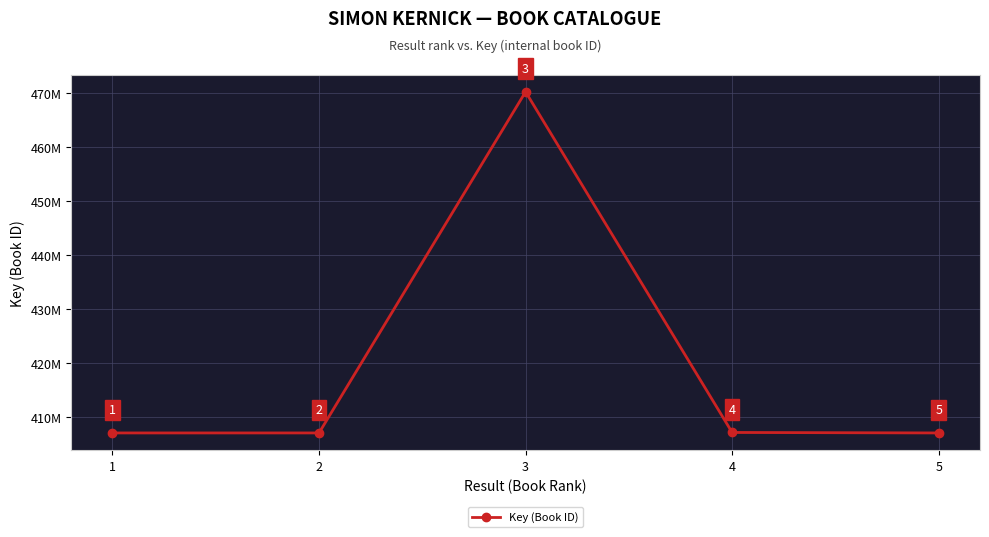

Rank the categories by value from lowest to highest.

1, 5, 2, 4, 3